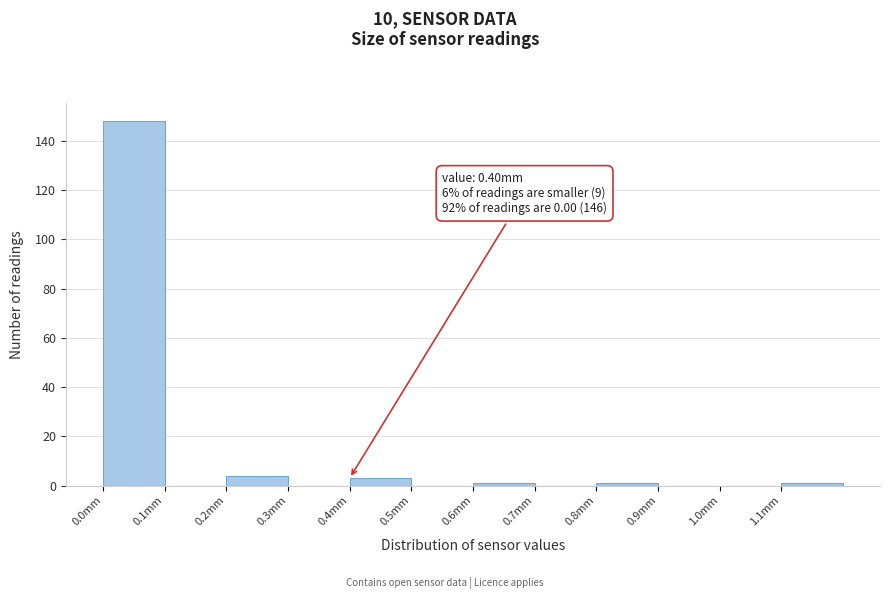

Which range on the x-axis has the tallest bar?

0.0 to 0.1